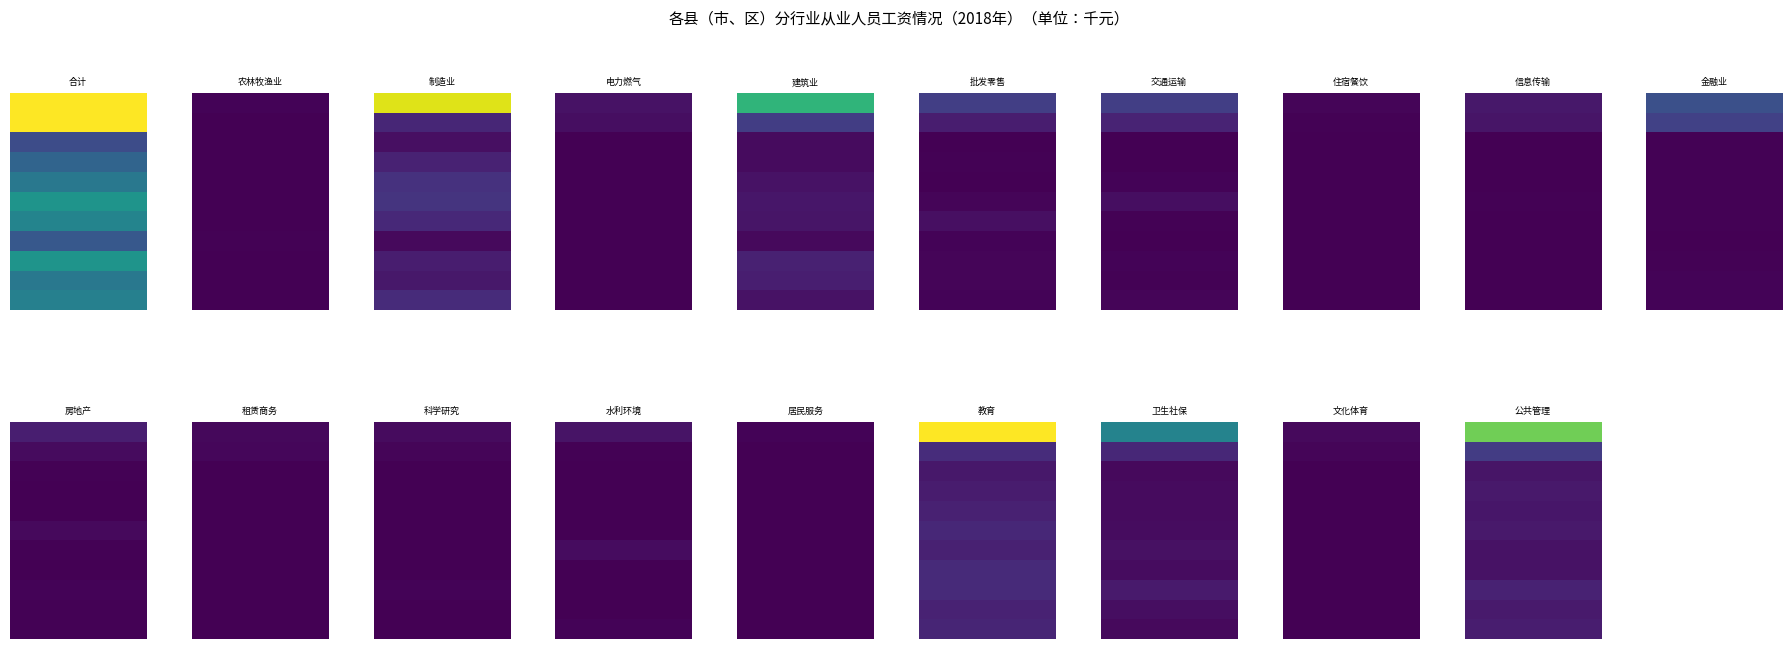

What is the maximum value for 沈丘县?

3507355